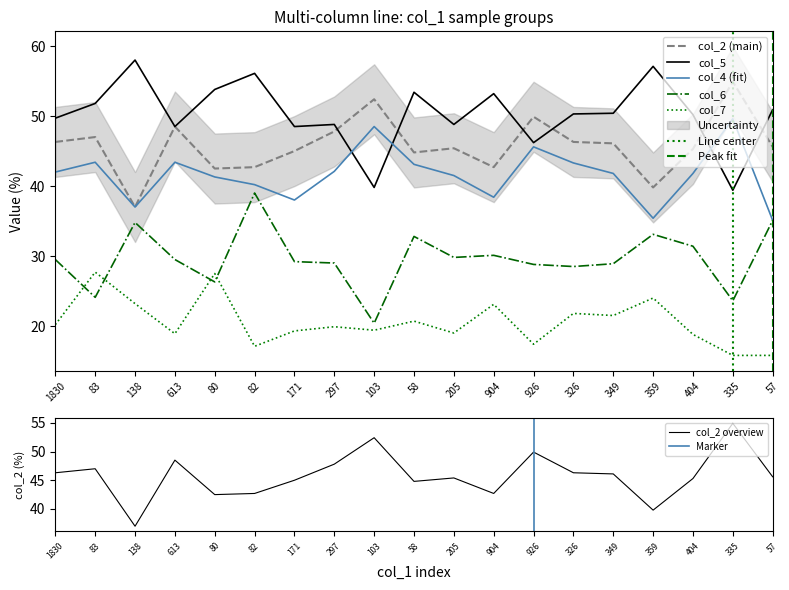

What is the minimum value shown in the chart?

15.8